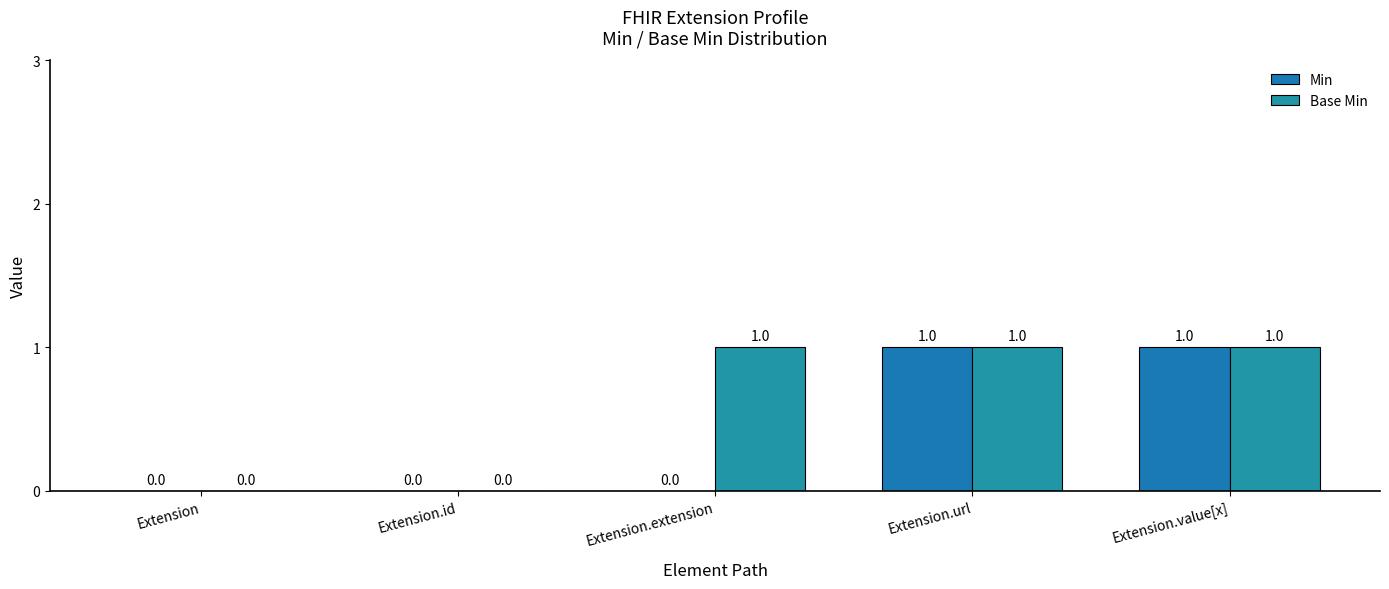

What is the difference between the maximum and minimum values in the Min series?

1